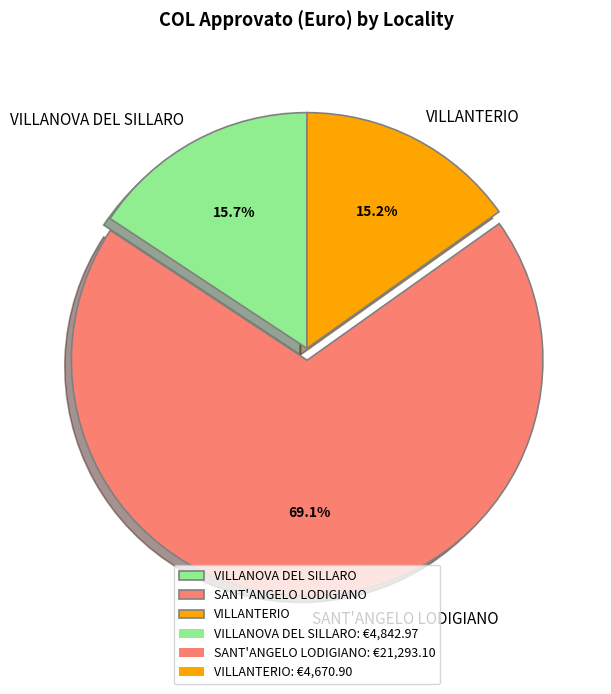

How many segments does this pie chart have?

3